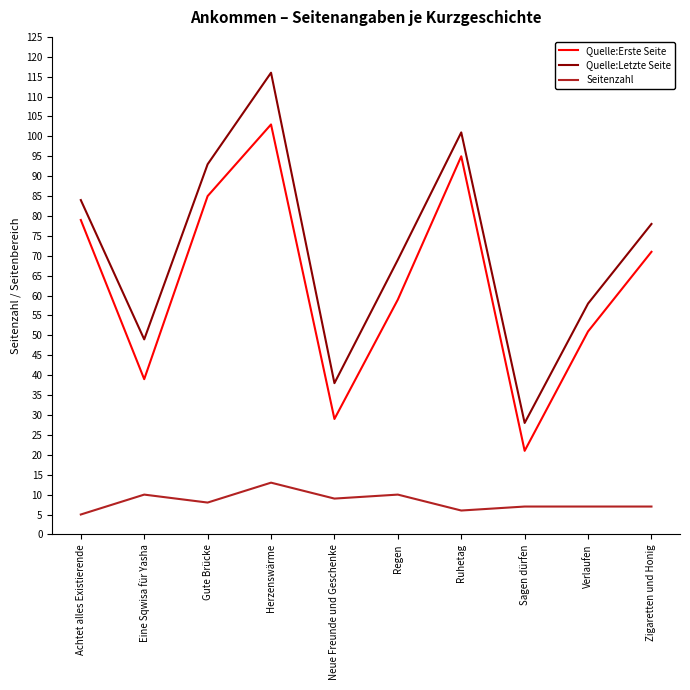

What is the sum of all Quelle:Erste Seite values?

632